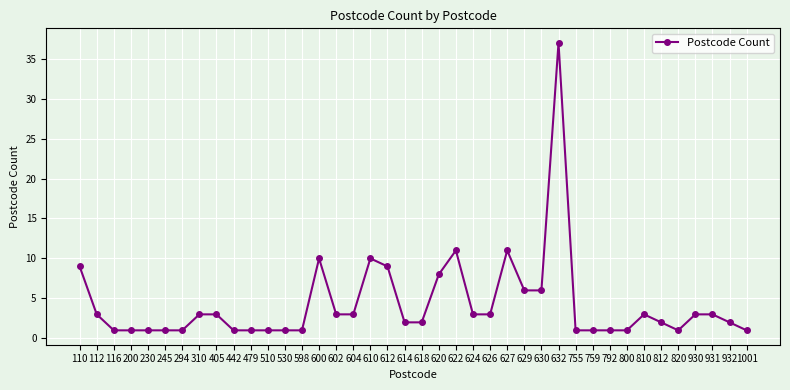

The value at 602 is 3. True or false?

True